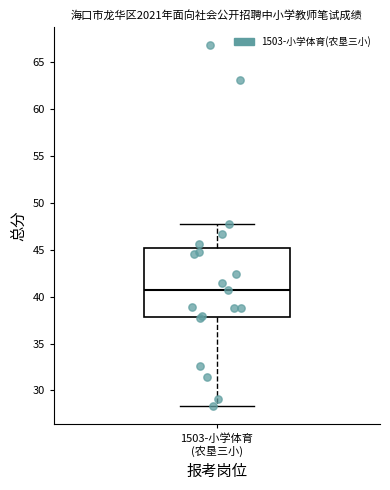

Read this box plot against the y-axis: the position of the median line, the range covered by the box, and the ends of both whiskers. The values are not printed on the chart, so give them approximately, as read against the axis.

median 40.5, box 38.0 to 45.0, whiskers 28.5 to 48.0